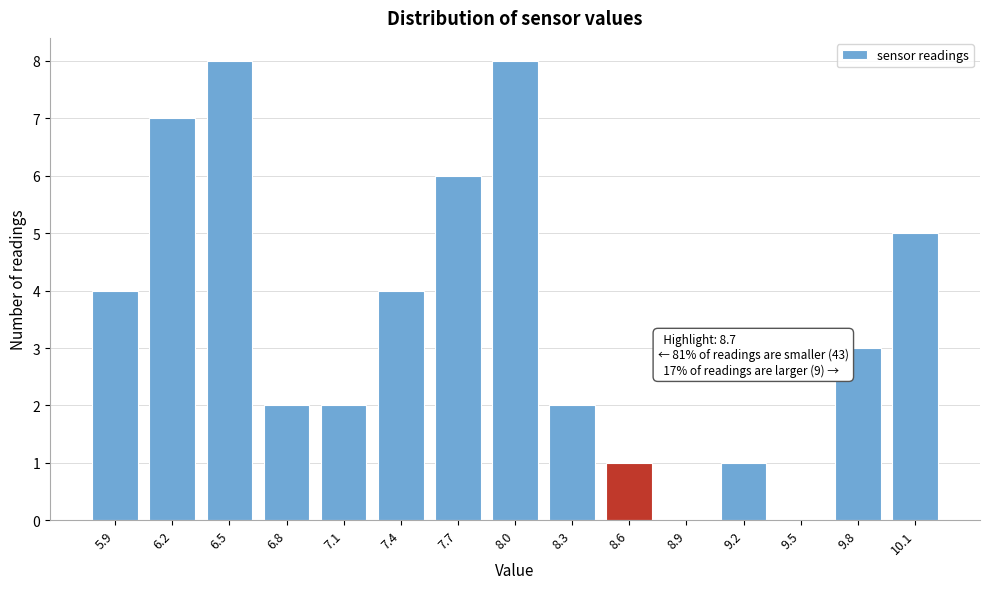

Reading left to right, list all the values displayed in this chart.

5.9=4	6.2=7	6.5=8	6.8=2	7.1=2	7.4=4	7.7=6	8.0=8	8.3=2	8.6=1	8.9=0	9.2=1	9.5=0	9.8=3	10.1=5